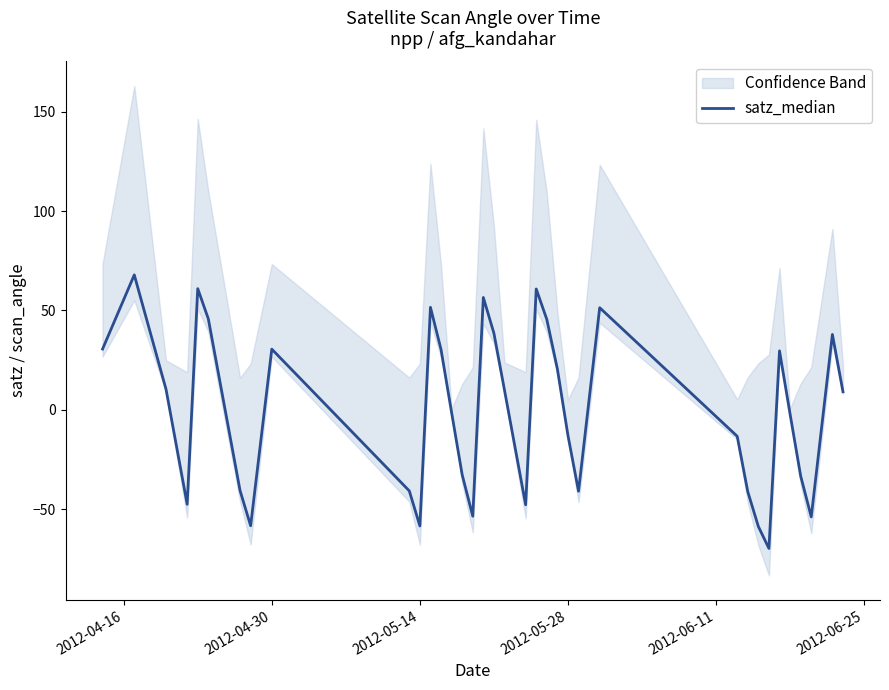

What is the minimum value for satz_median?

-69.7